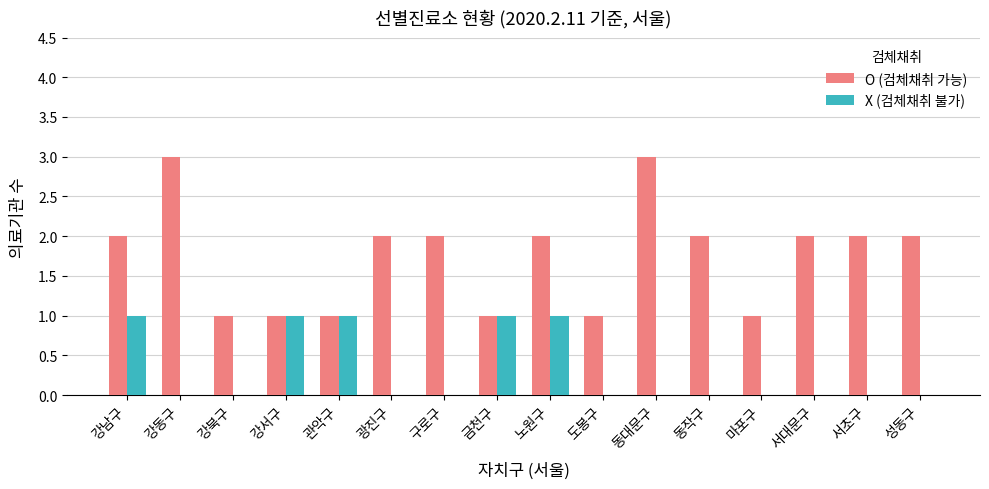

Which series changed the most between 마포구 and 서대문구?

O (검체채취 가능)